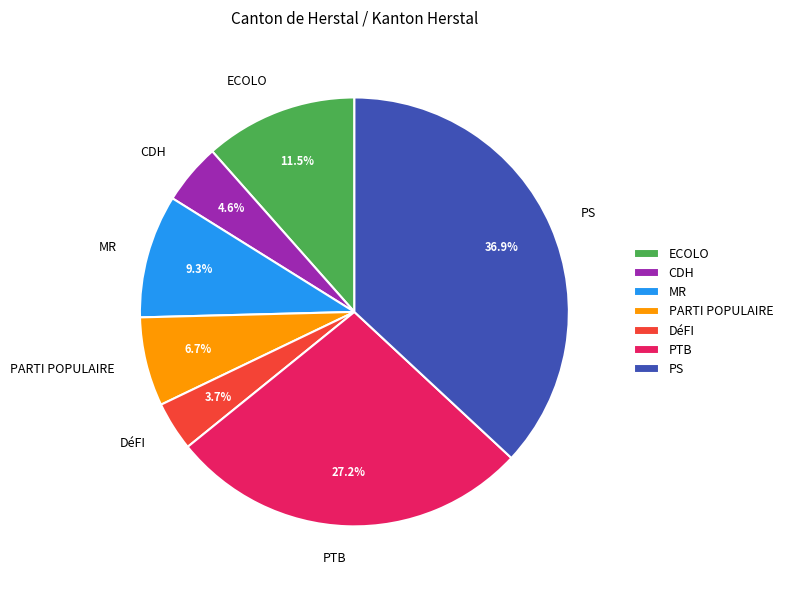

How many segments does this pie chart have?

7